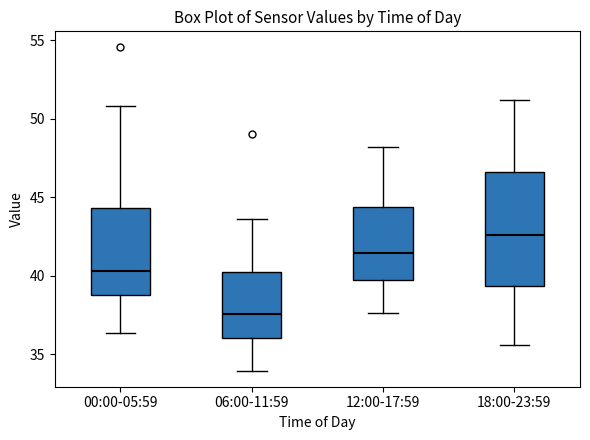

Comparing the boxes themselves (not the whiskers), which one is the tallest?

18:00-23:59